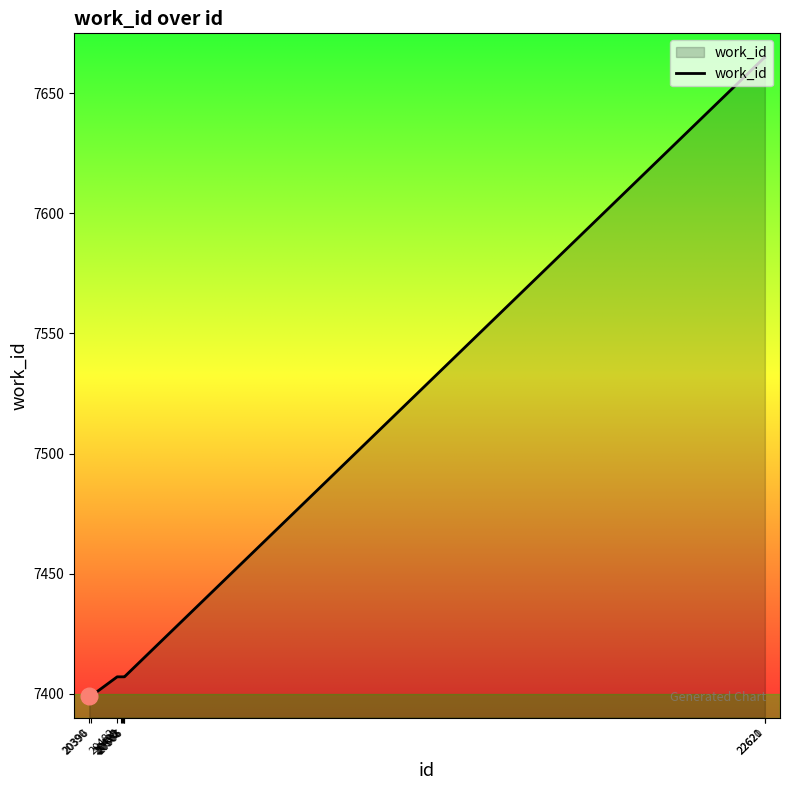

The chart shows a value of 7407 at 20482. True or false?

True